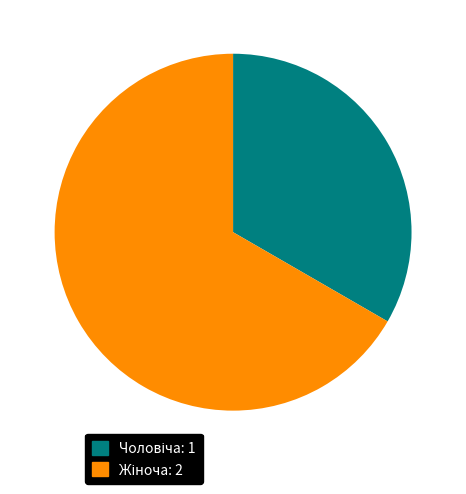

How many segments does this pie chart have?

2